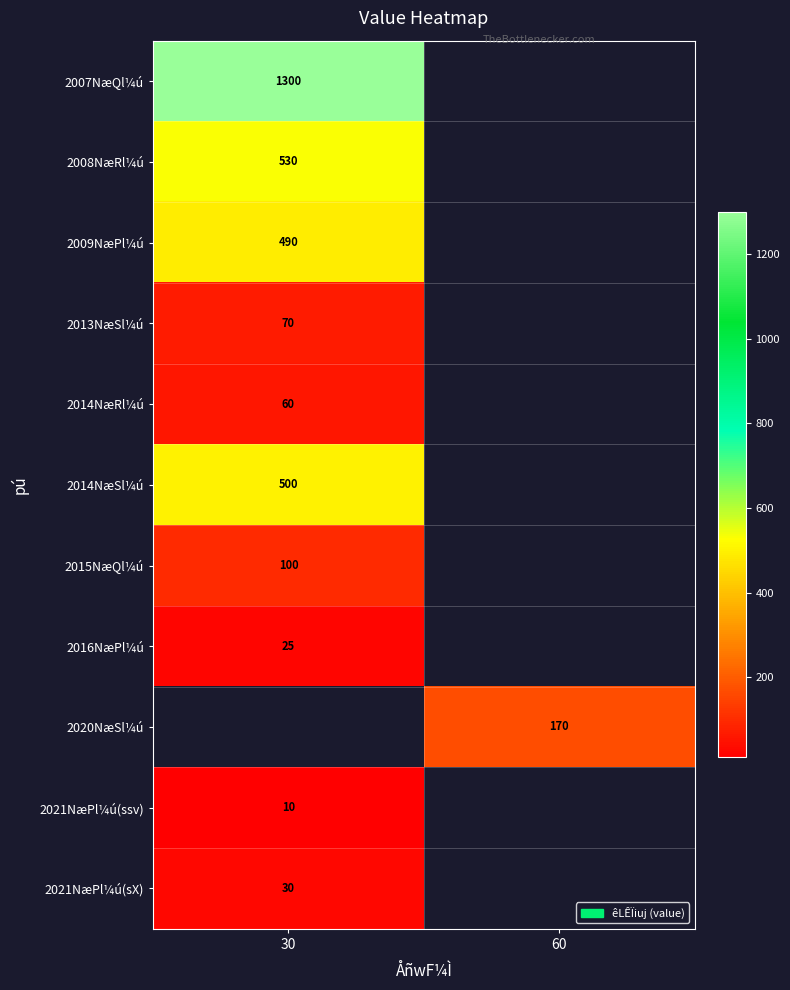

True or false: 2021NæPl¼ú(sX) has a value of 53 at 30.

False